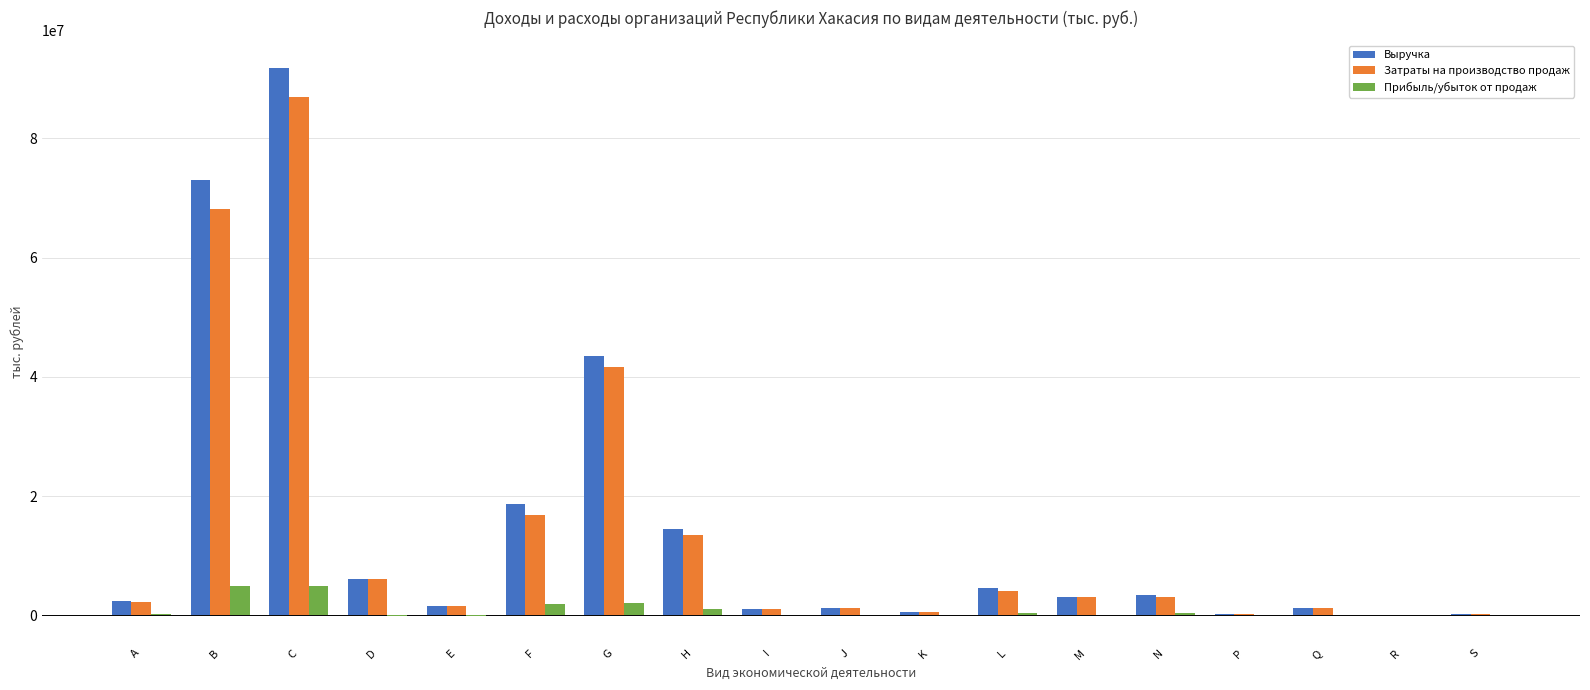

Which label corresponds to the largest value in the chart?

C